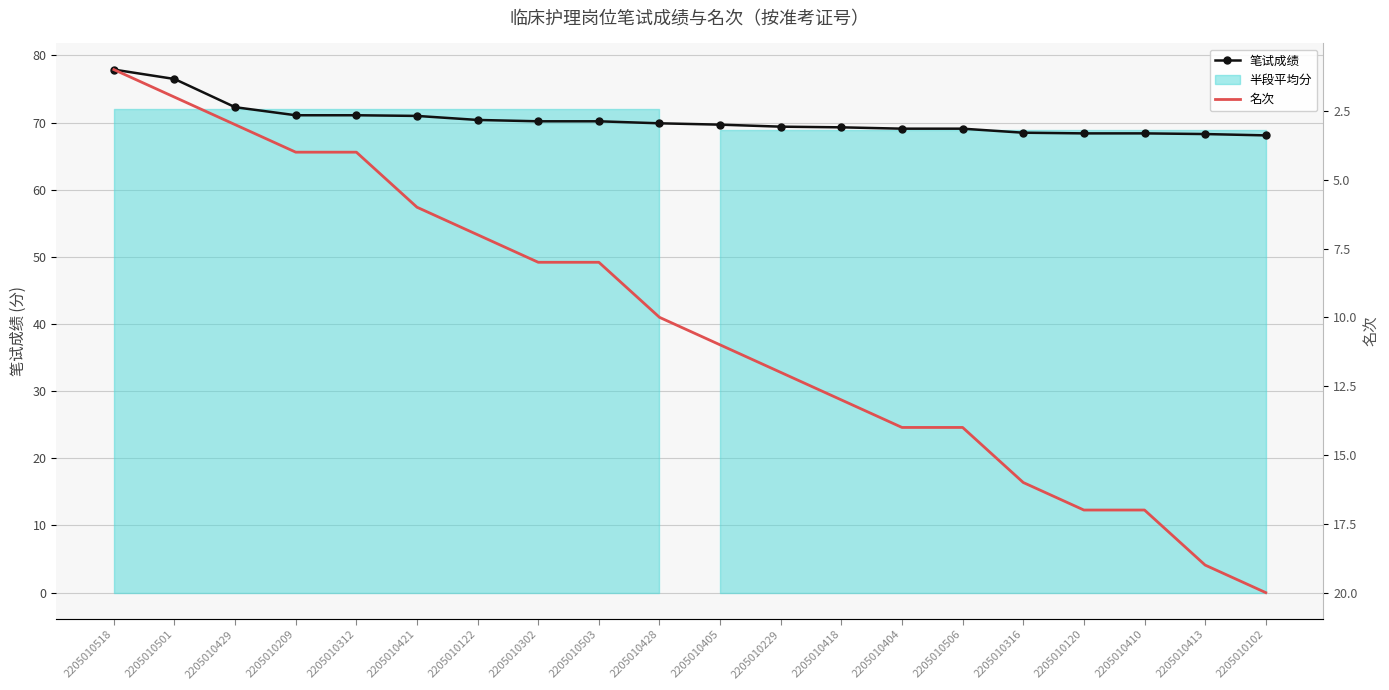

Rank the series by their maximum value, from highest to lowest.

笔试成绩, 名次